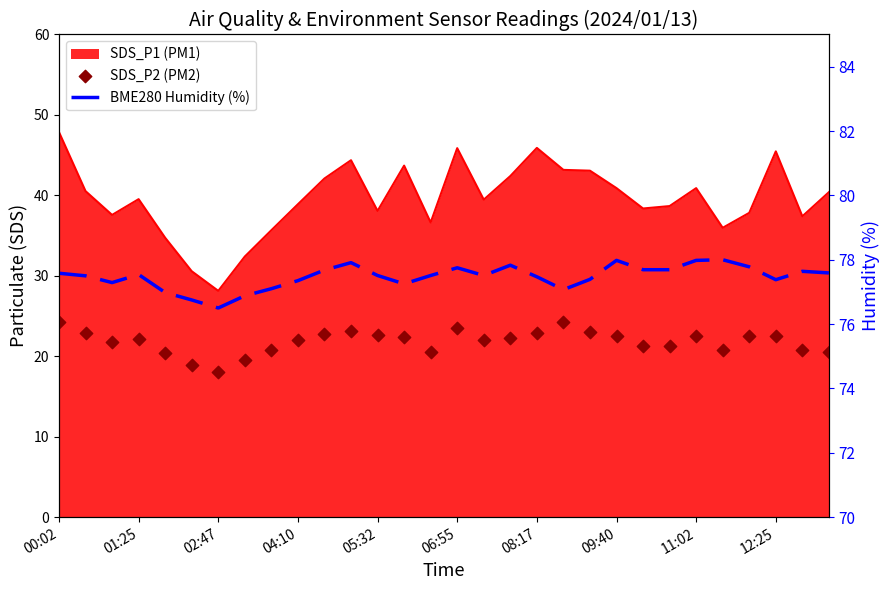

Which series has the largest total across all categories?

BME280 Humidity (%)